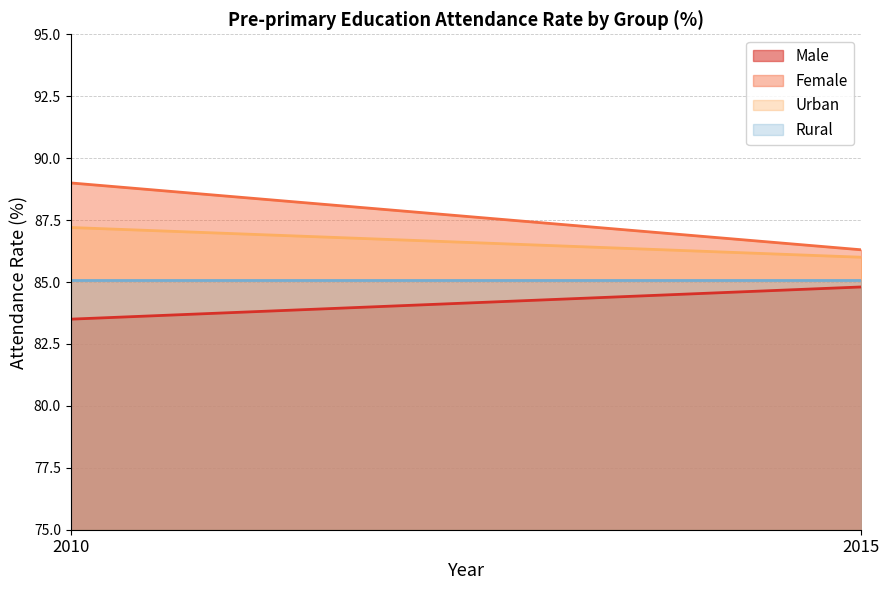

At which category does the chart reach its minimum across all series?

2010